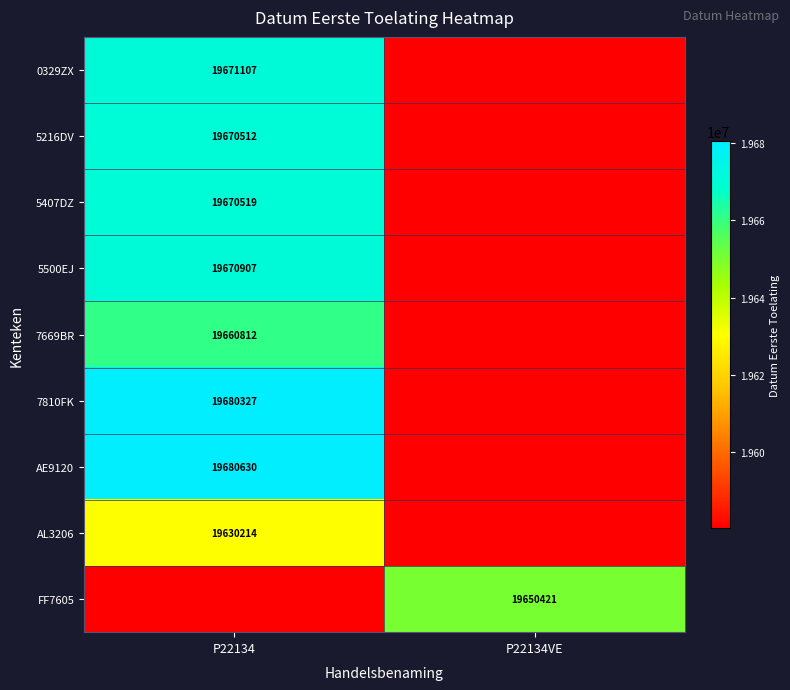

Is the value of 5216DV at P22134 greater than the value of 7810FK at P22134?

No